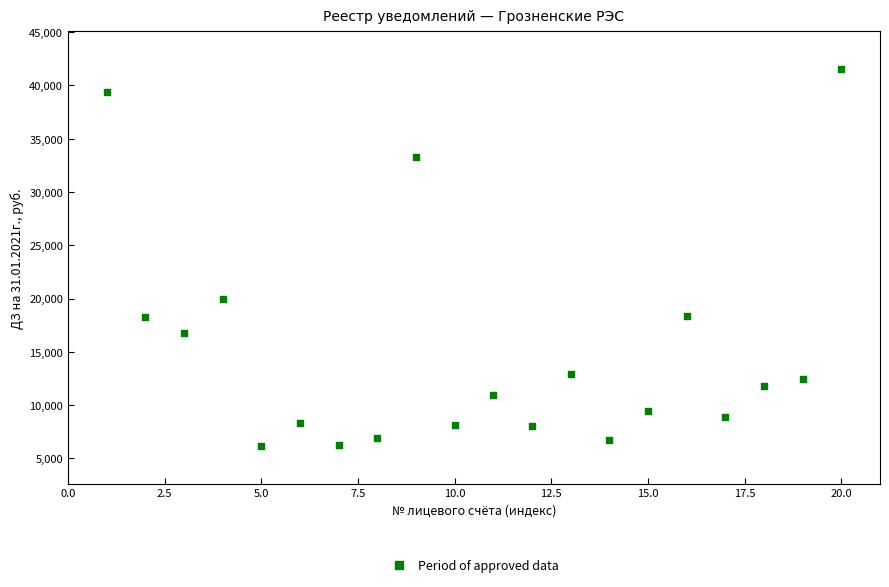

What is the range of X values (max minus min)?

19.0